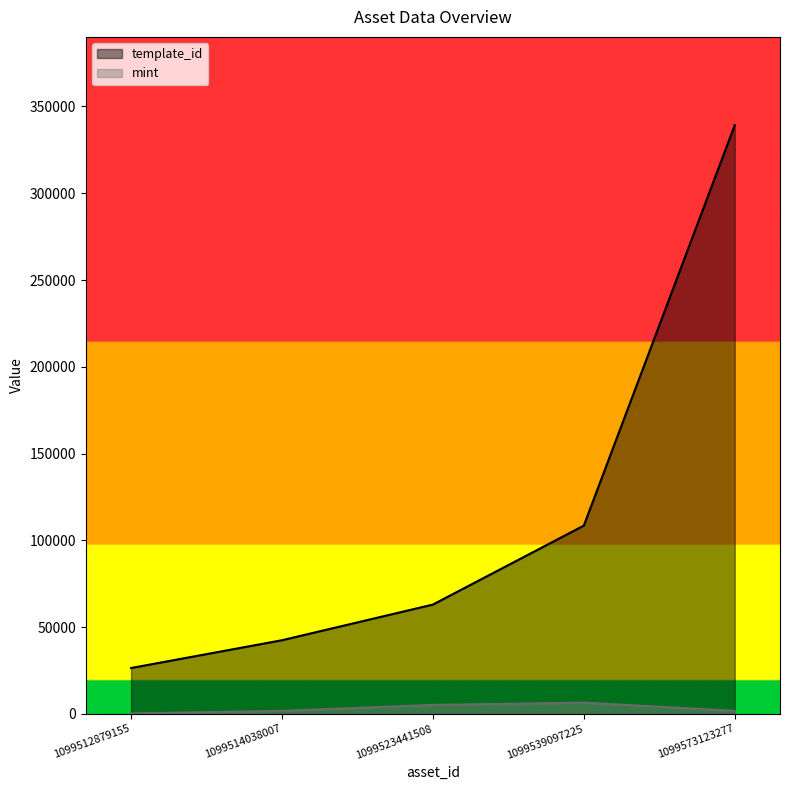

What is the total value across all series at 1099539097225?

114948